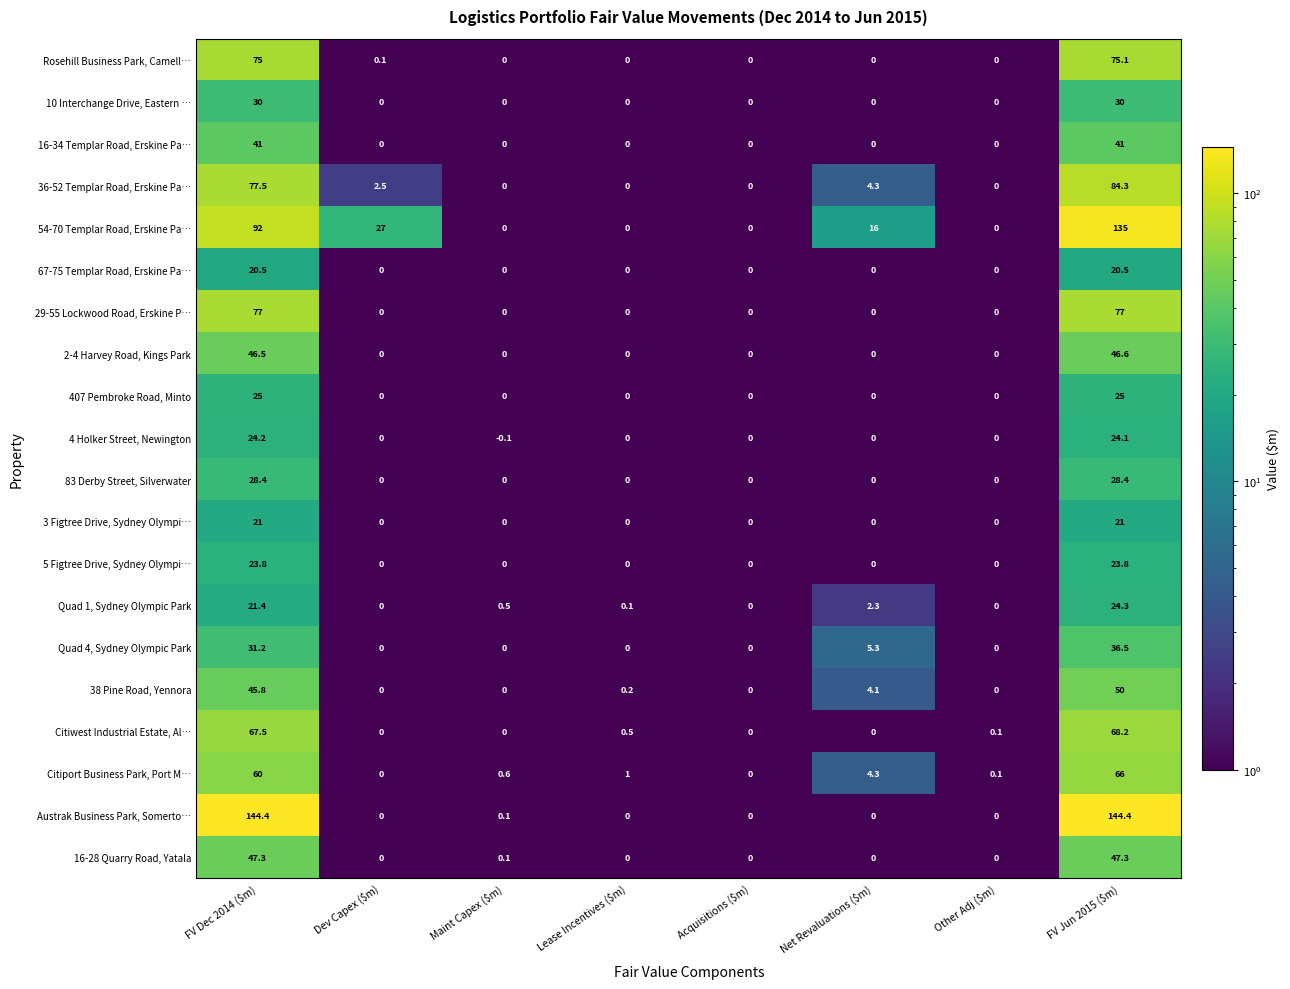

How many data points does each series have?

8